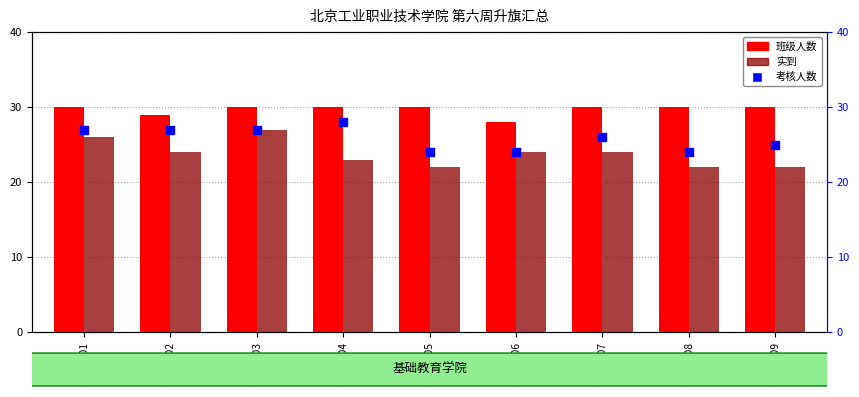

Which series has the largest total across all categories?

班级人数